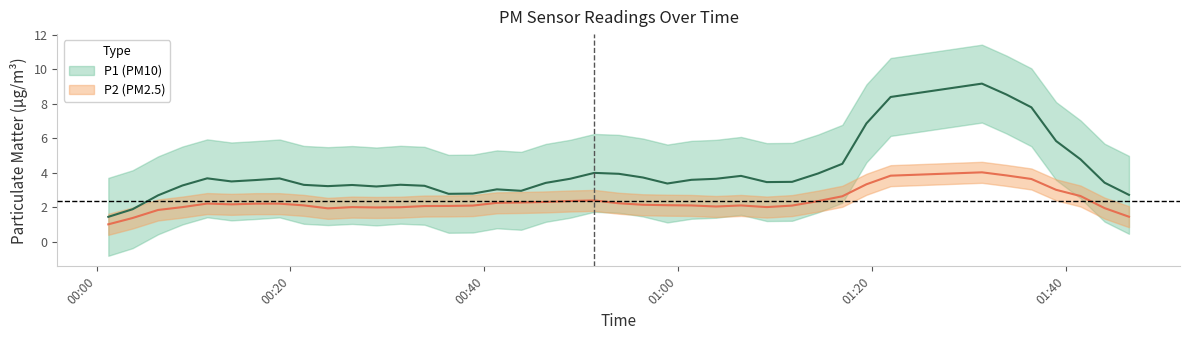

What are all the series names shown in the legend?

P1, P2